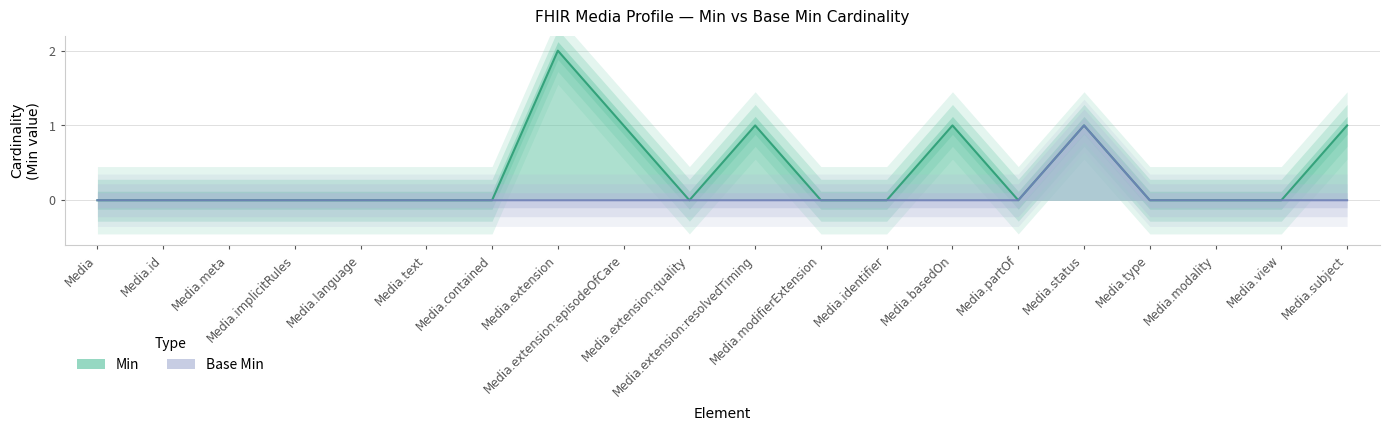

At how many categories does at least one series exceed 0?

6